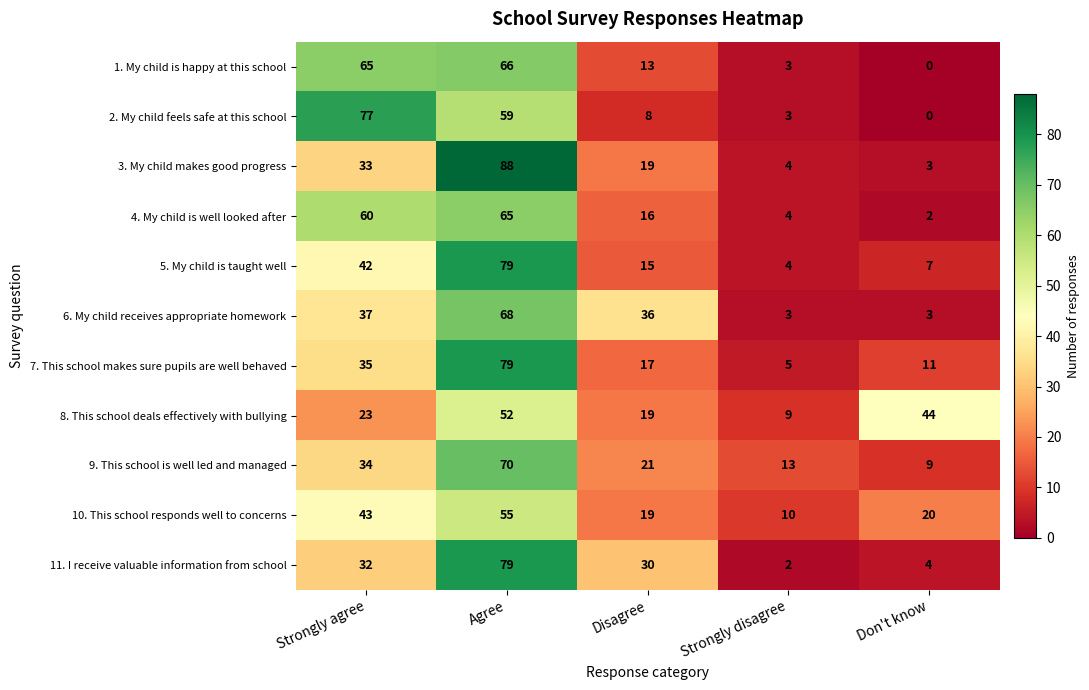

What is the sum of all 10. This school responds well to concerns values?

147